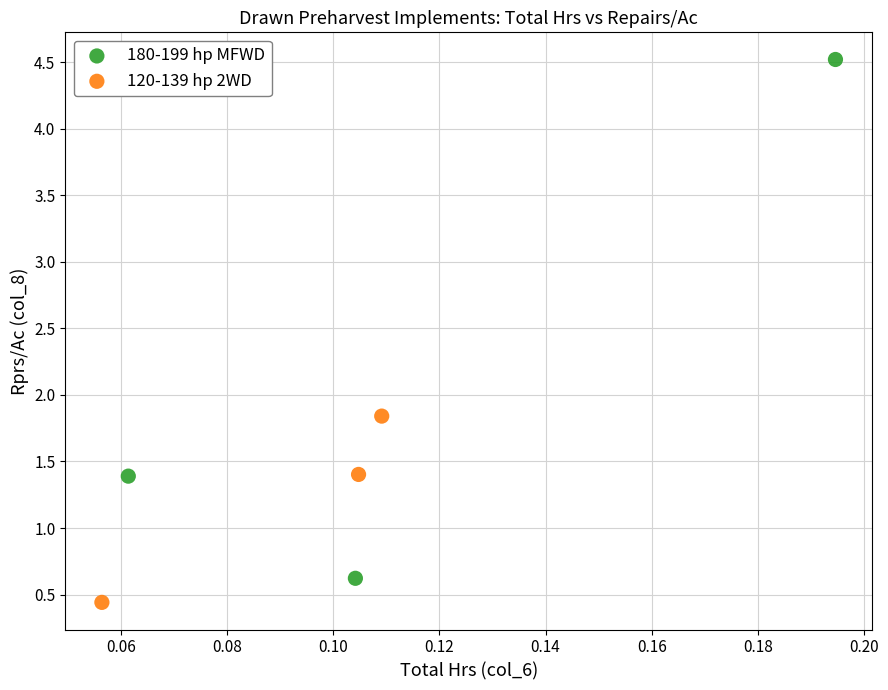

Which series reaches the minimum Y coordinate?

120-139 hp 2WD